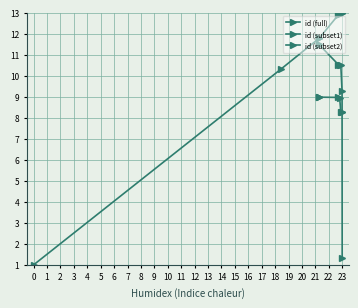

True or false: the data has more than 0 interior local peaks.

False